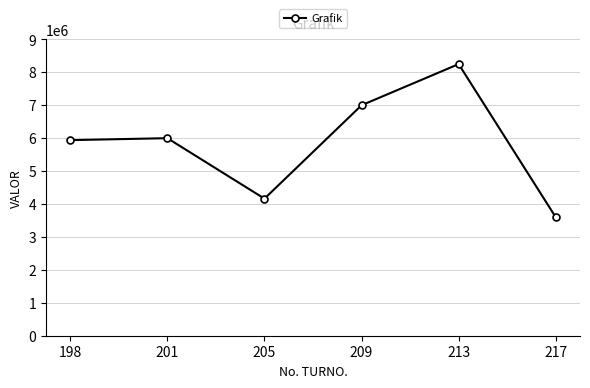

What is the value of the 1st point from the left?

5940480